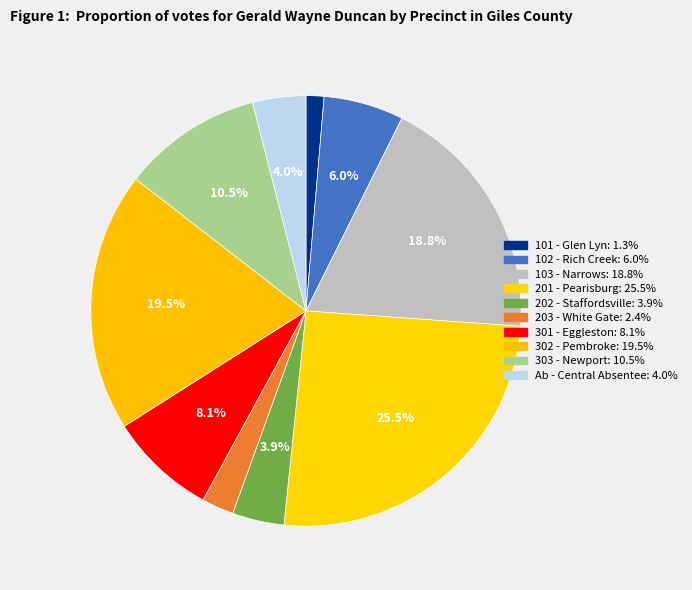

Is there a majority slice in this chart?

No